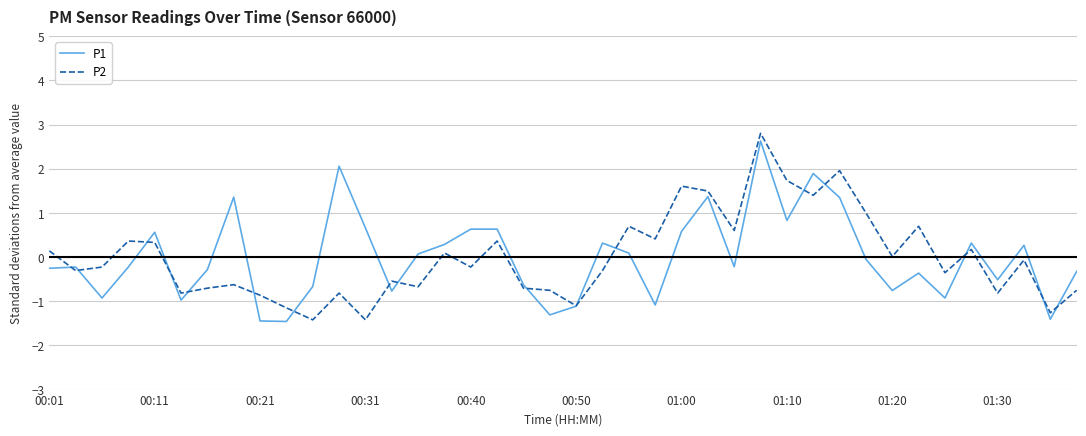

What is the highest value of the P2 series?

2.8